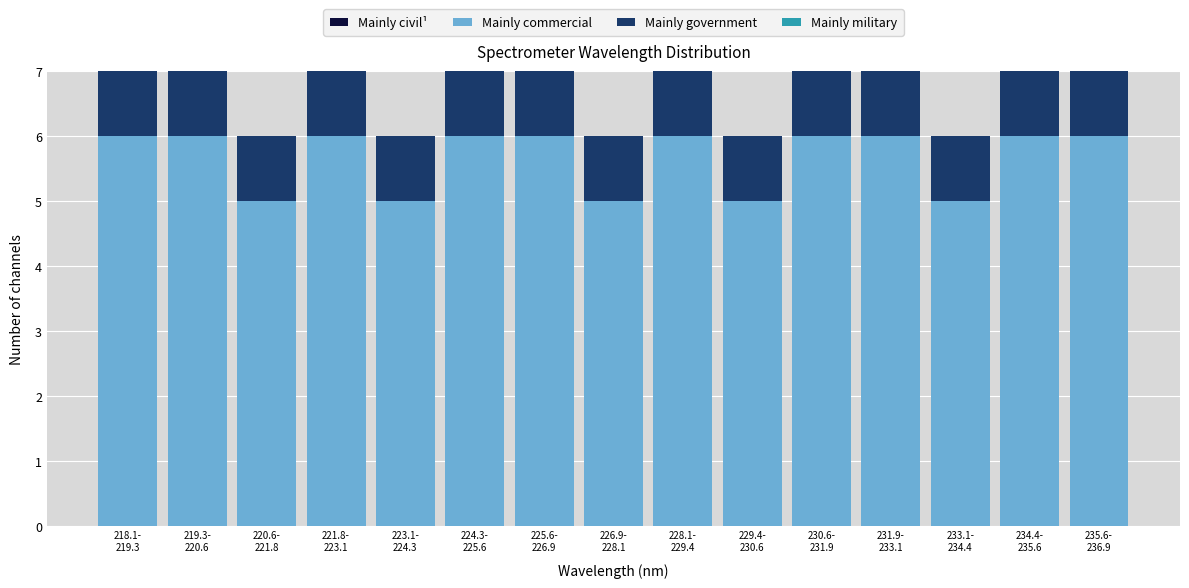

Reading left to right, list the values for the Mainly commercial series.

6	6	5	6	5	6	6	5	6	5	6	6	5	6	6